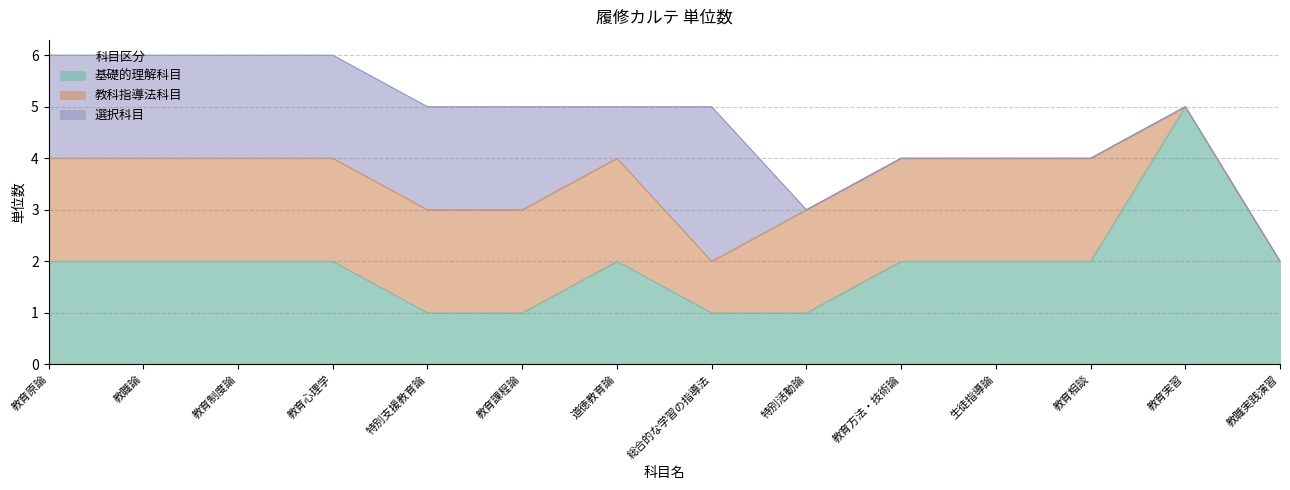

Between 総合的な学習の指導法 and 特別支援教育論, which is larger?

総合的な学習の指導法